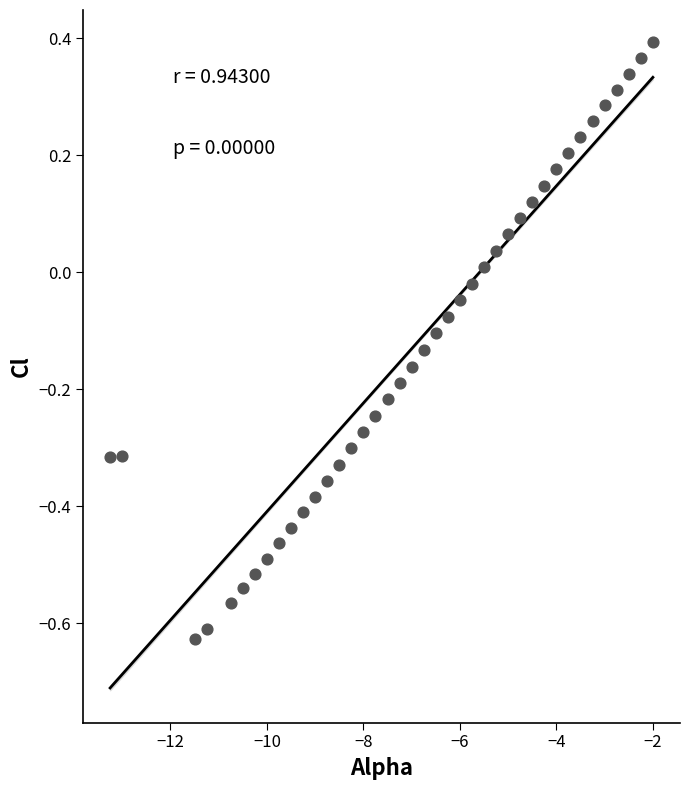

What is the range of Y values (max minus min)?

1.0